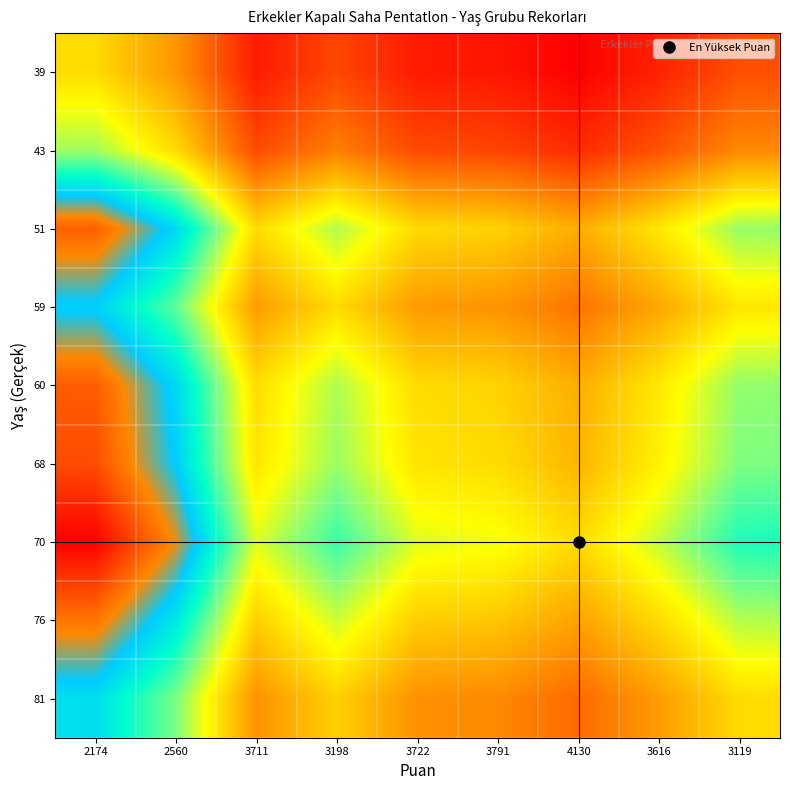

What is the greatest value displayed?

190.0